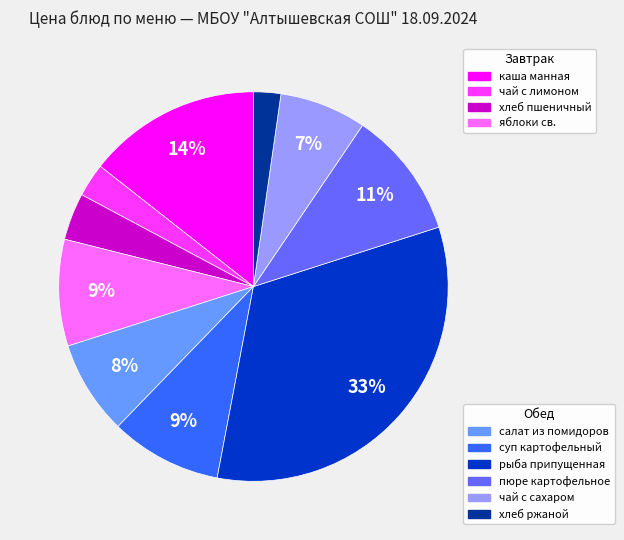

To the nearest percent, what is the difference between the largest and smallest slice percentages?

31%